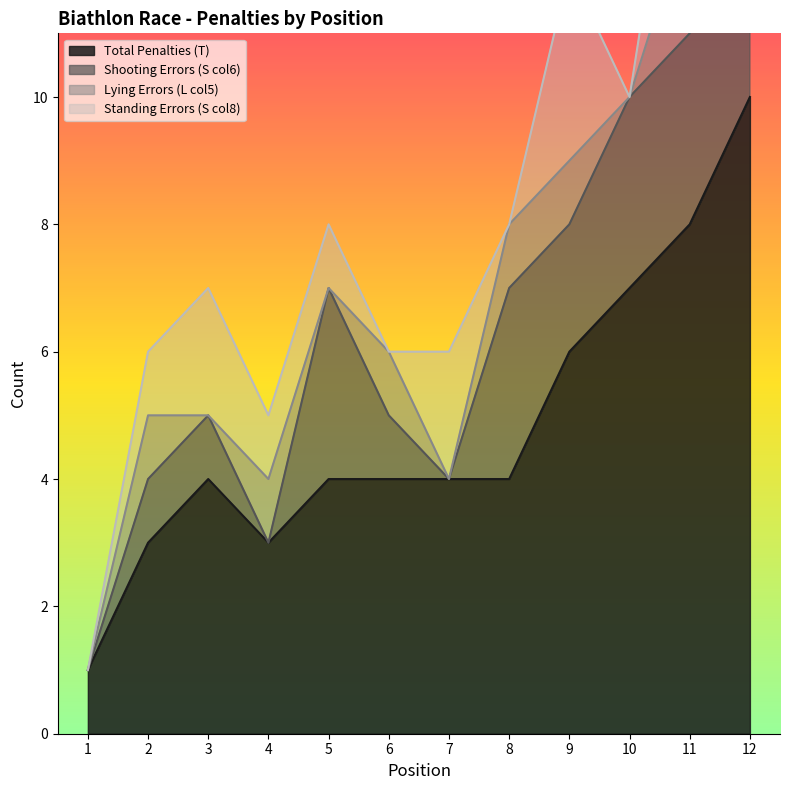

At which label does Total Penalties (T) reach its peak?

12